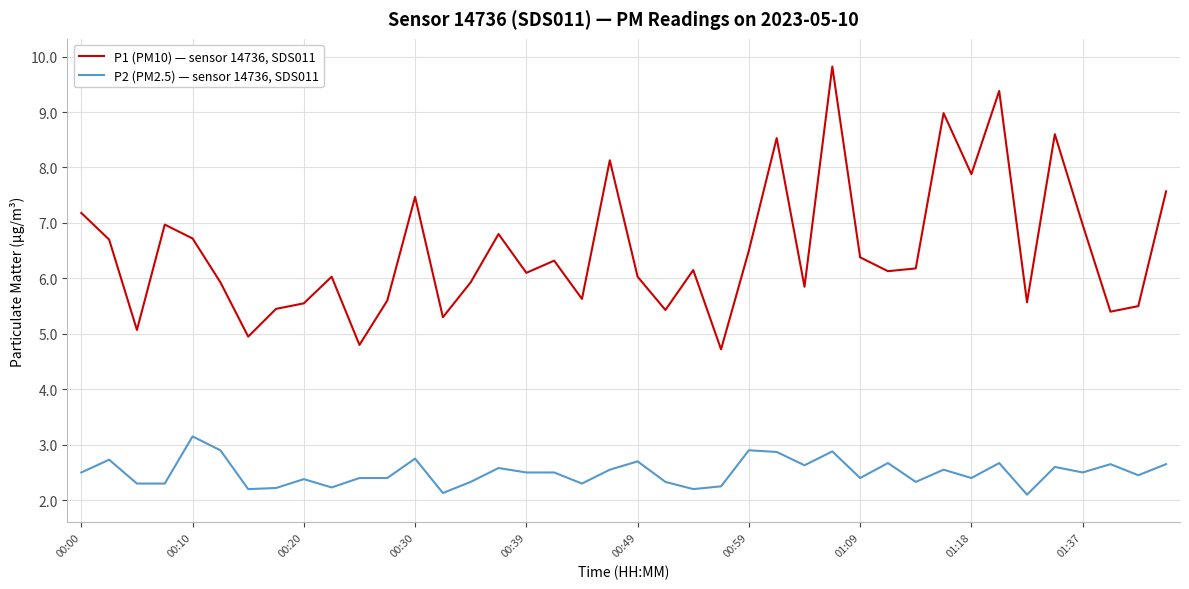

Which series has the widest spread of values?

P1 (PM10) — sensor 14736, SDS011